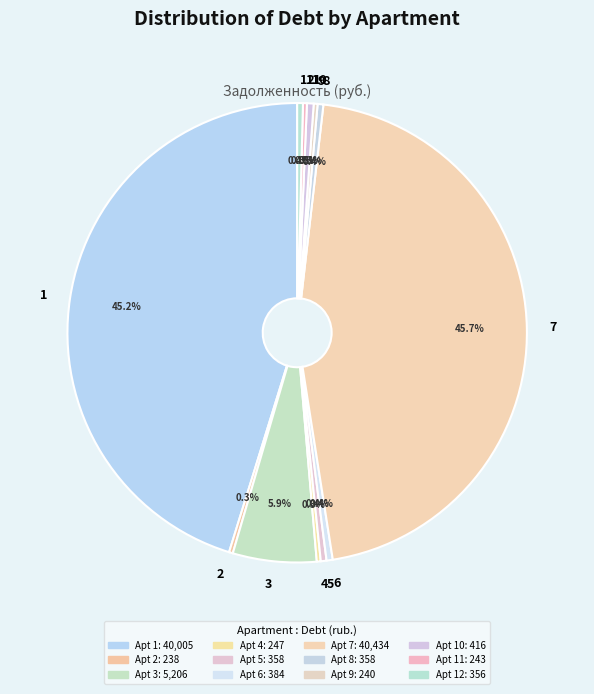

Combined, what portion of the pie is 6 and 5?

0.8%